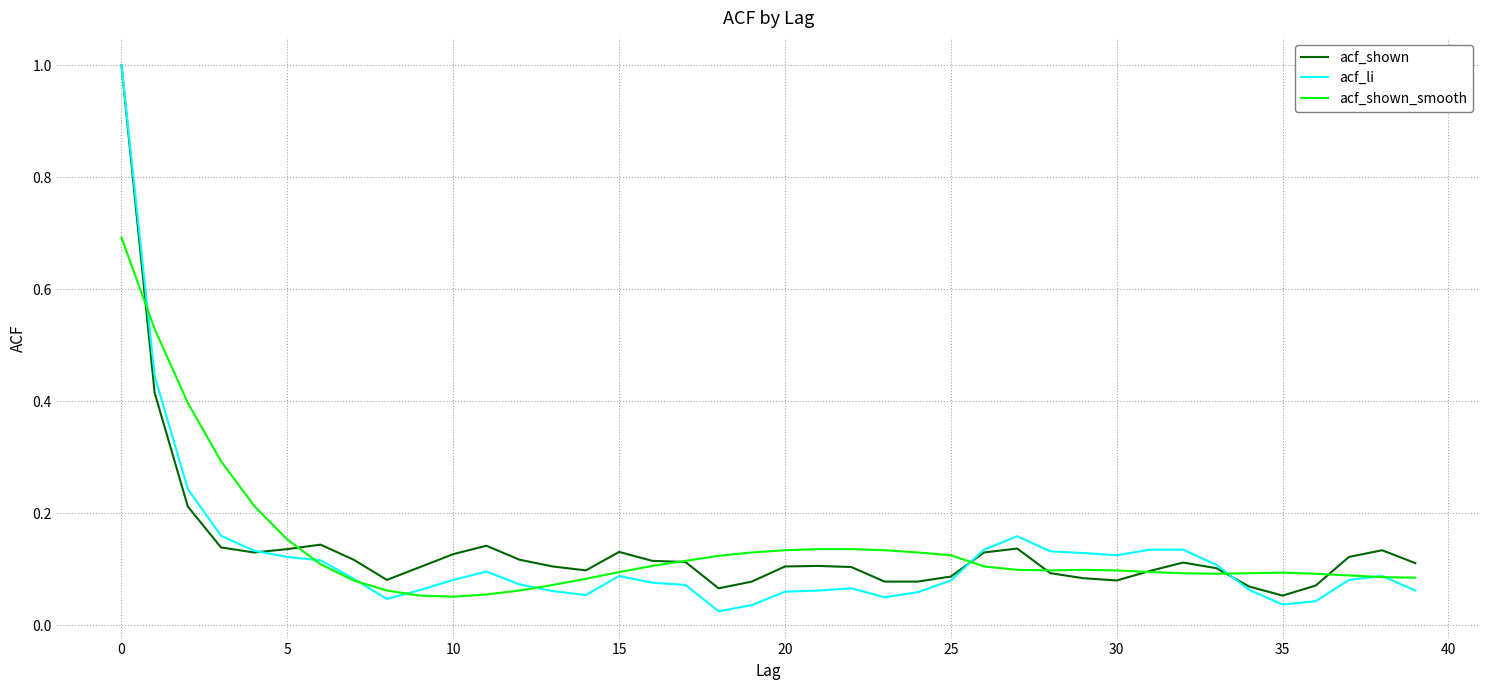

Which series has the widest spread of values?

acf_li